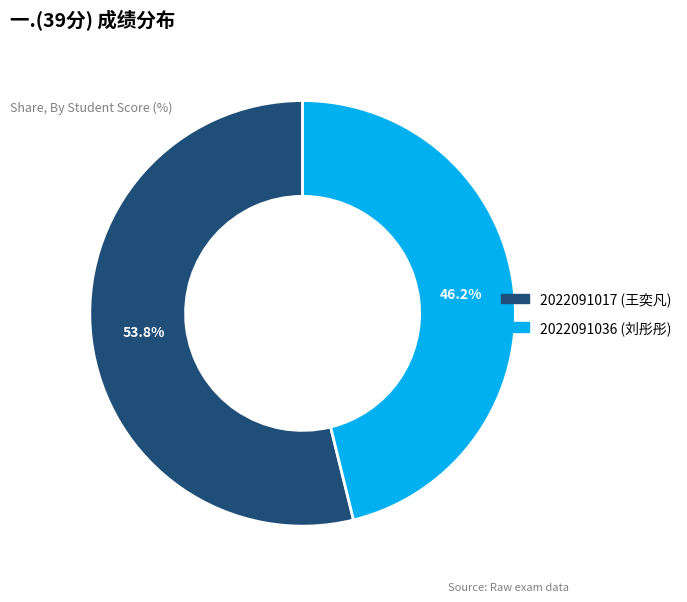

To the nearest percent, what is the difference between the 2022091017 (王奕凡) and 2022091036 (刘彤彤) slice percentages?

8%